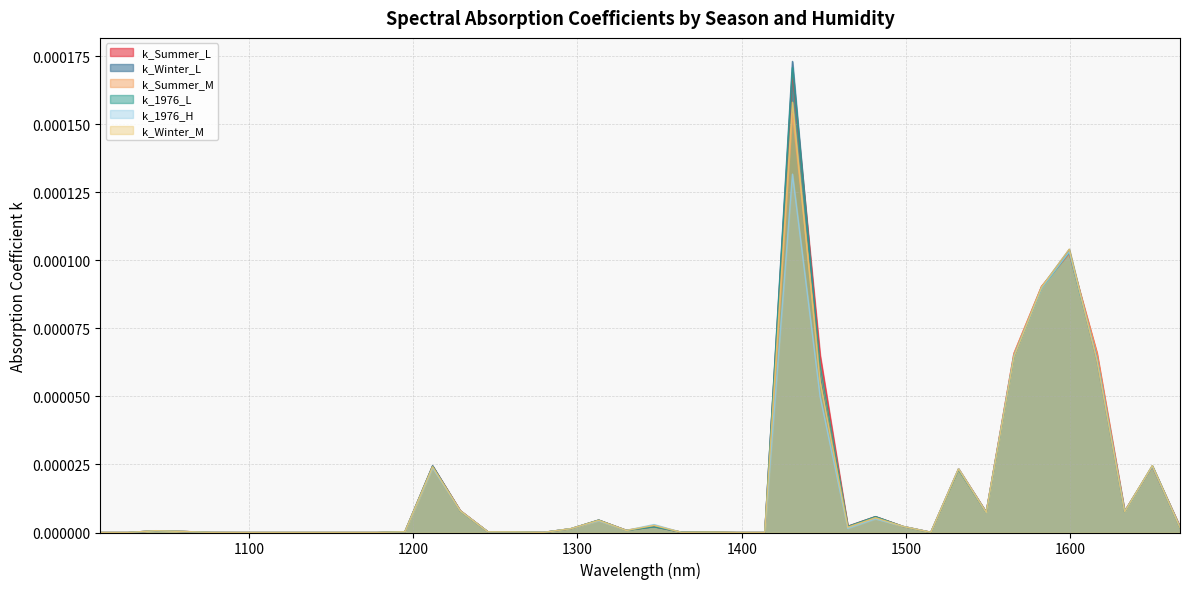

What is the label of the 3rd point from the left?

1043.396